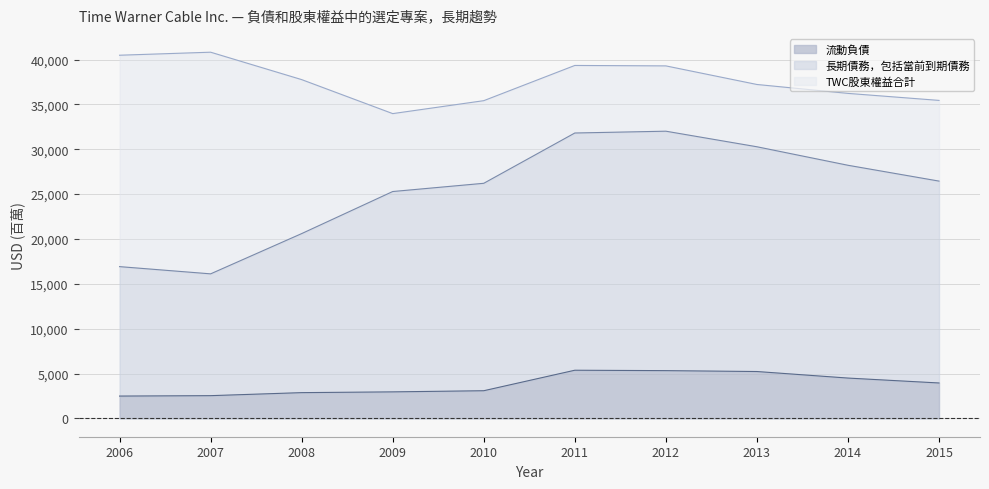

Where does the 流動負債 series first go above 3949?

2011